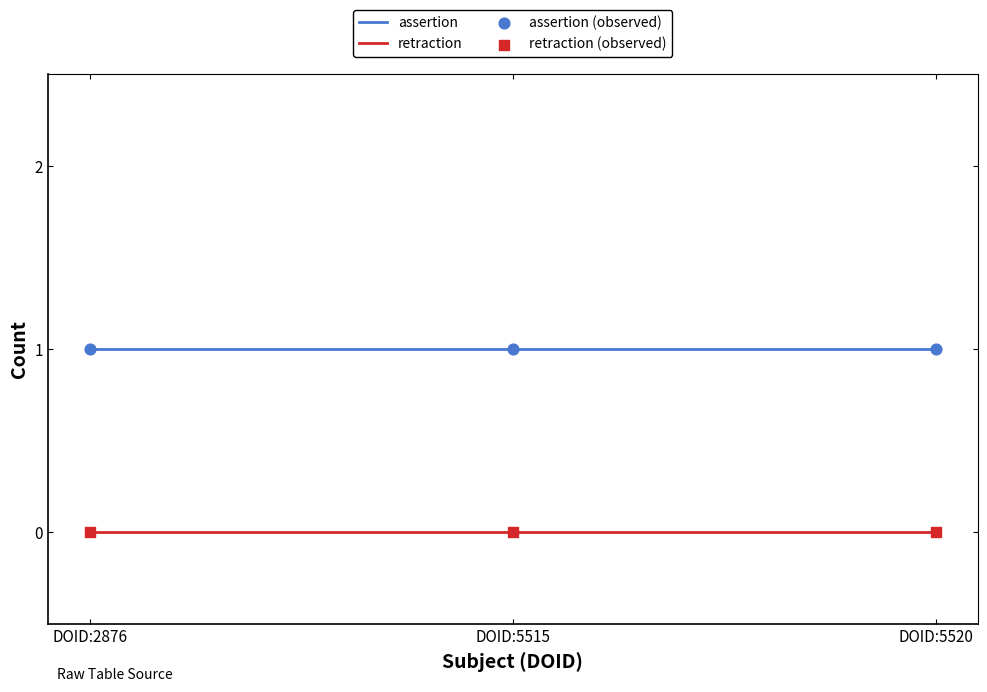

True or false: assertion has a value of 1 at DOID:5520.

True